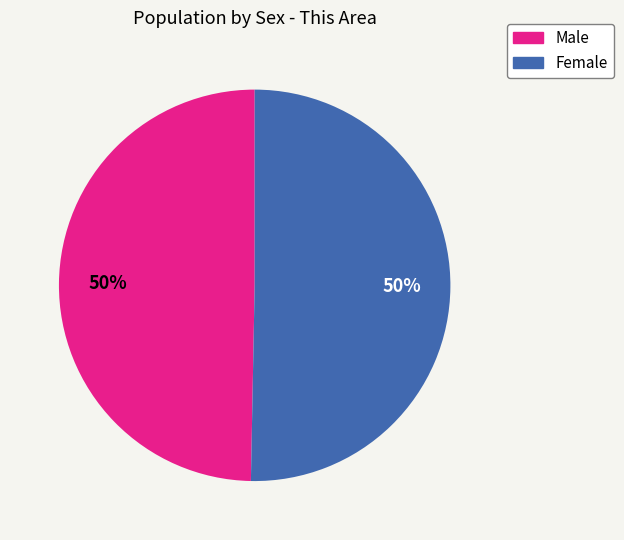

Is the sum of Male and Female greater than half?

Yes